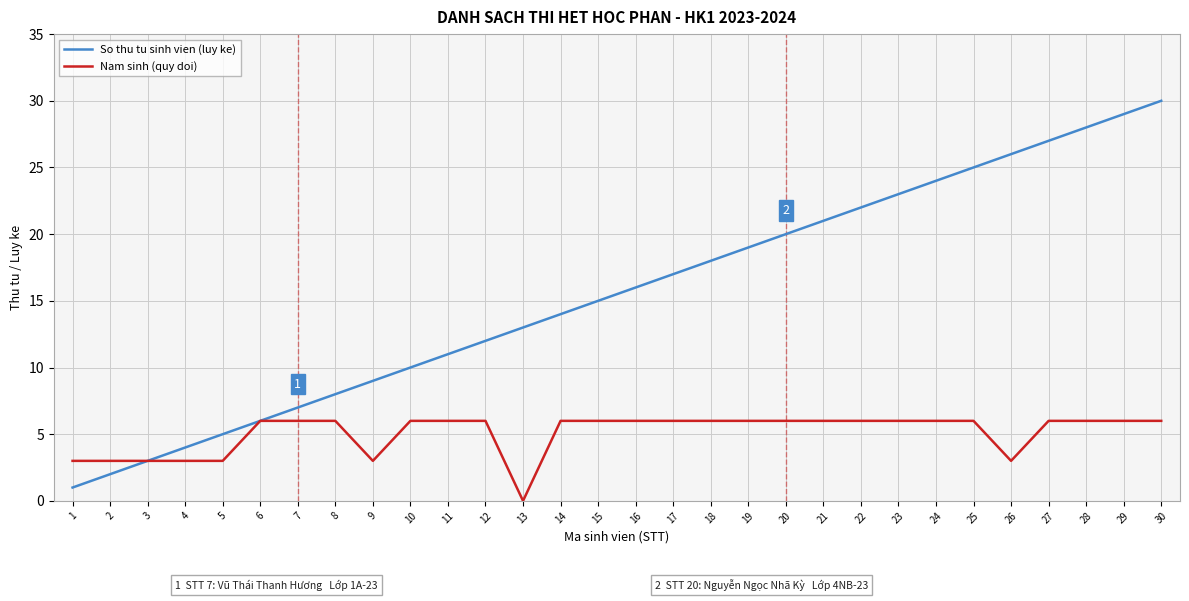

At which label is So thu tu sinh vien (luy ke) closest to 15?

15